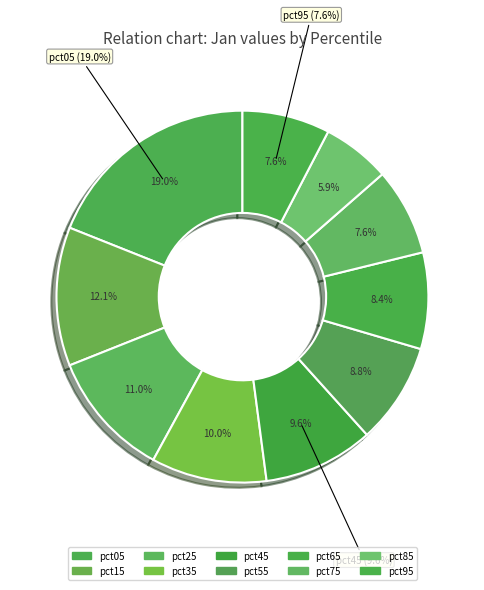

To the nearest percent, what is the average slice percentage?

10%